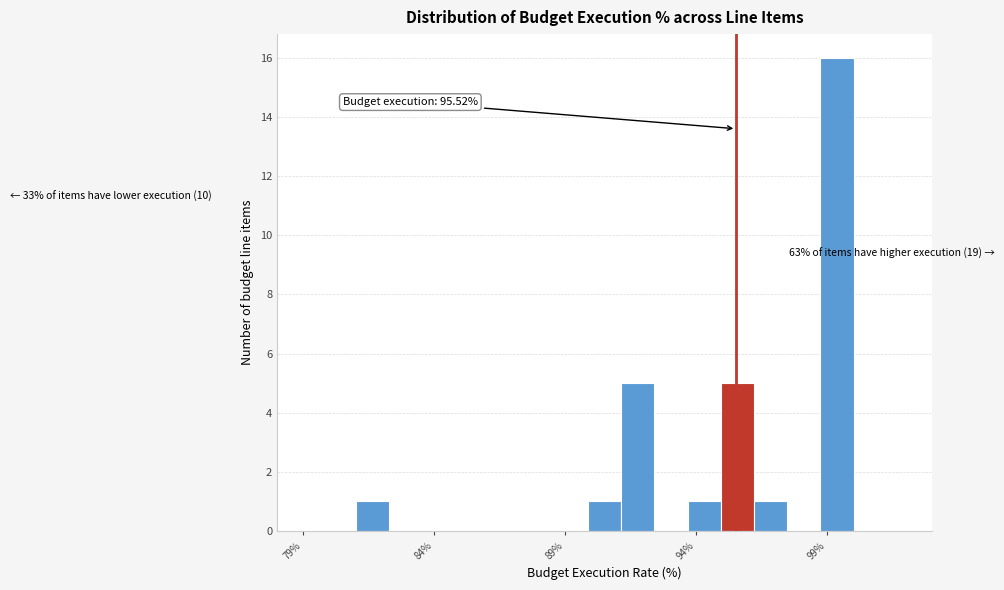

Around what value on the x-axis is the tallest bar? Give the approximate position of its centre, as read against the axis.

99.5